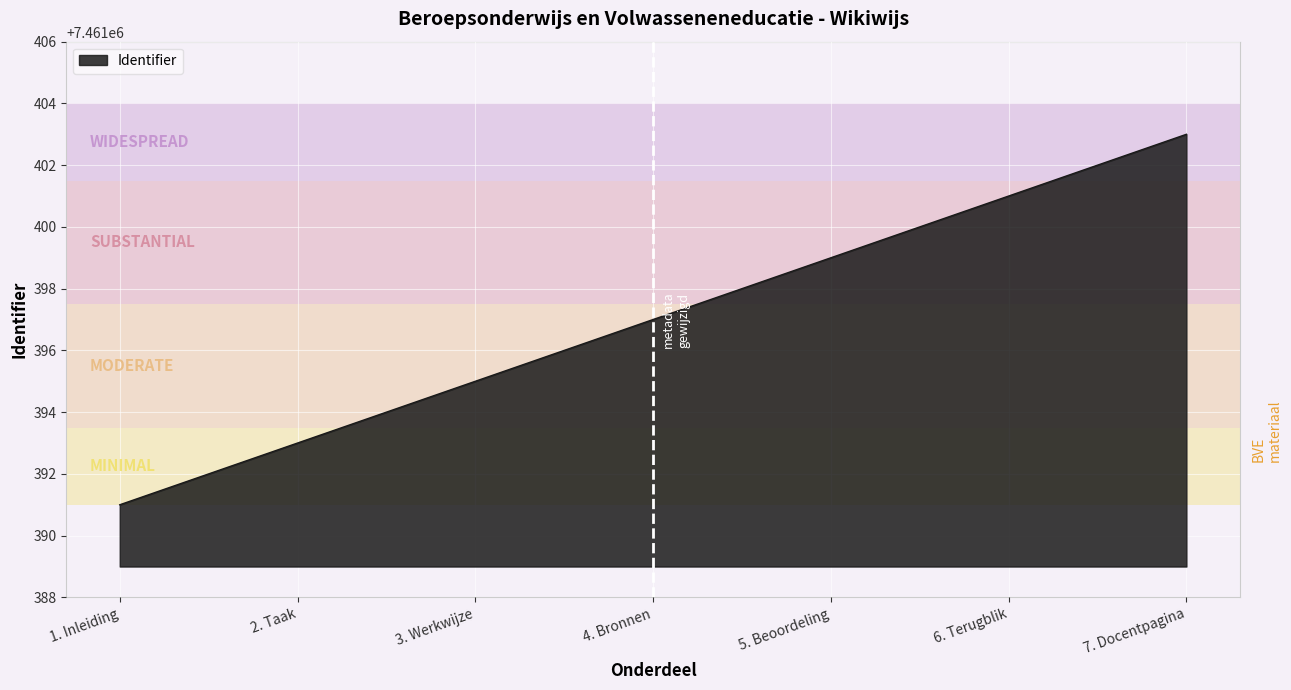

What position from the right is 6. Terugblik?

2